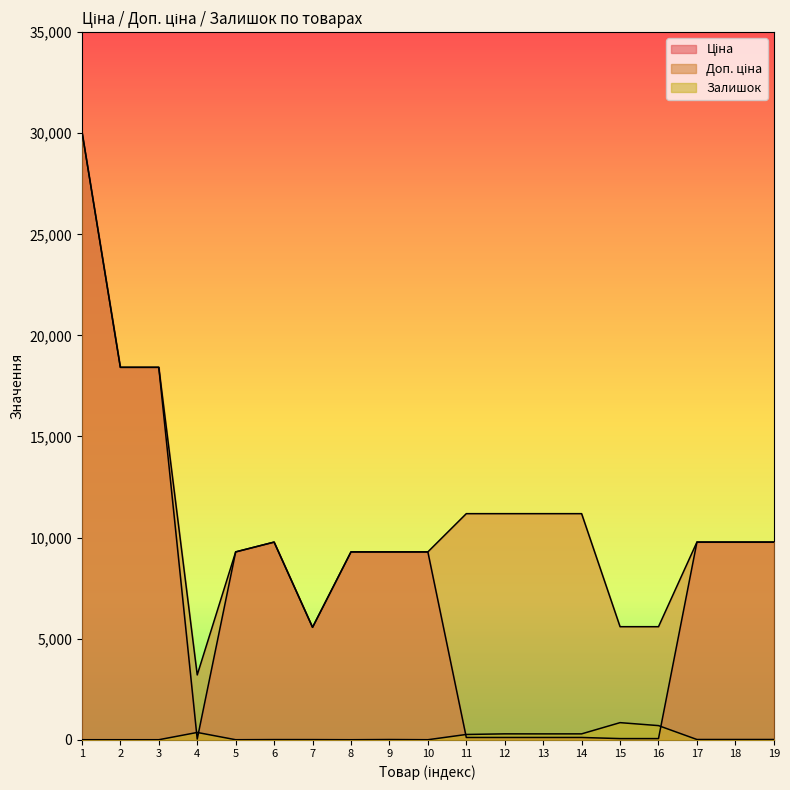

Read the Ціна value at 17.

9775.5